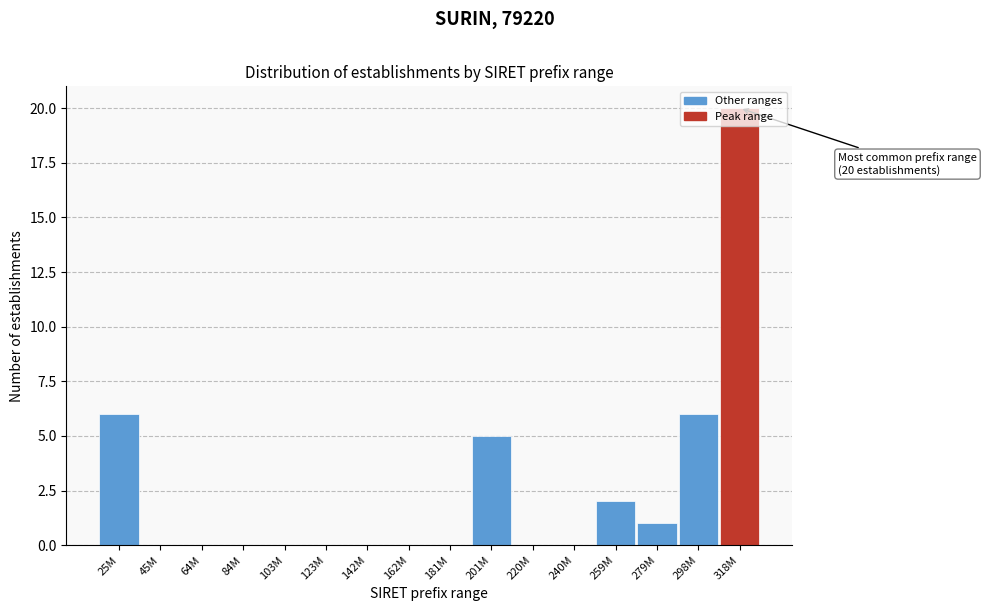

What is the change in value from 103M to 201M?

+5